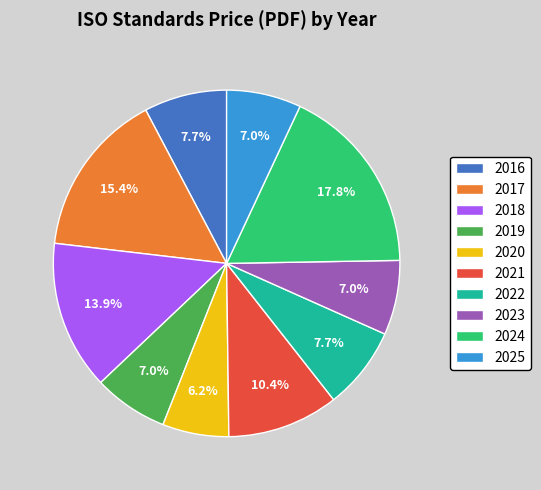

What is the smallest slice in the pie chart?

2020